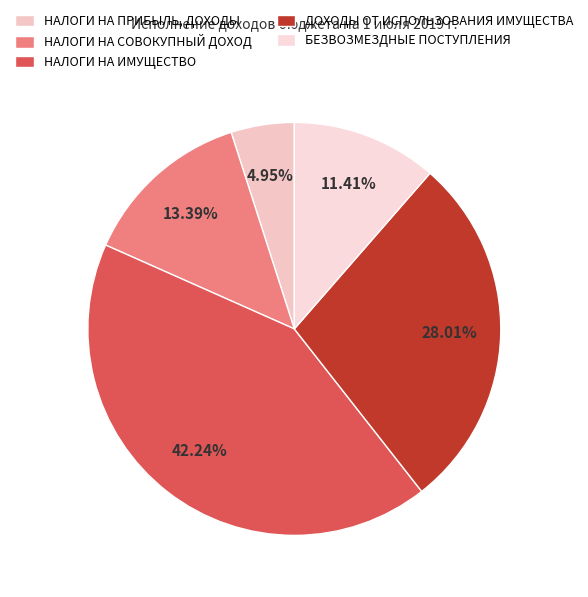

What portion of the pie excludes НАЛОГИ НА ИМУЩЕСТВО?

57.8%